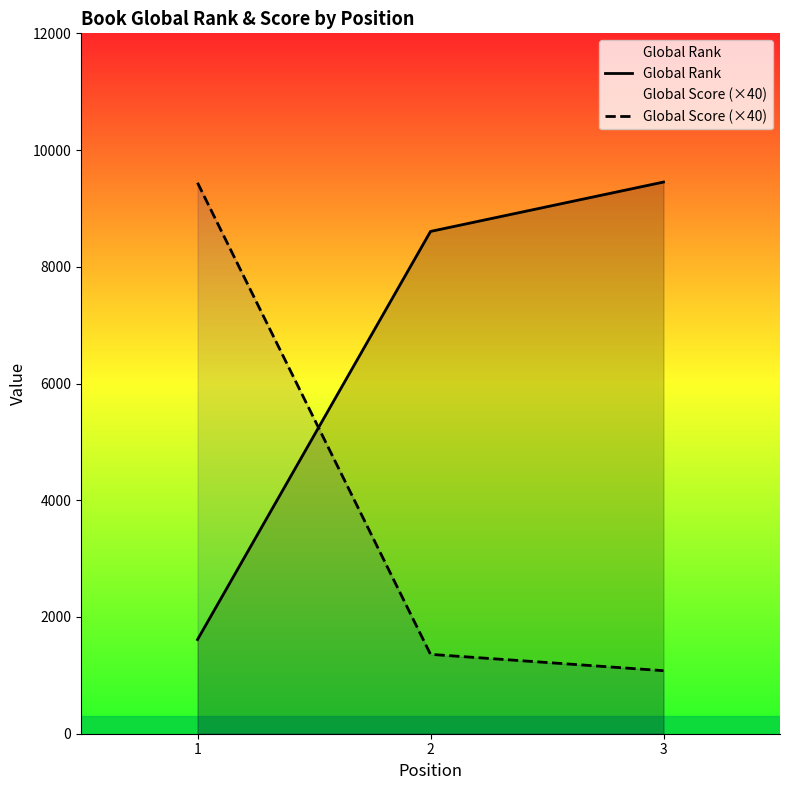

True or false: Global Score (×40) has a value of 549 at 2.

False